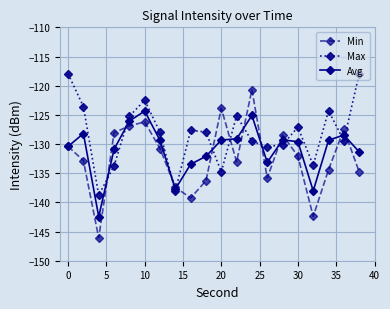

Which series has the largest range (max minus min)?

Min